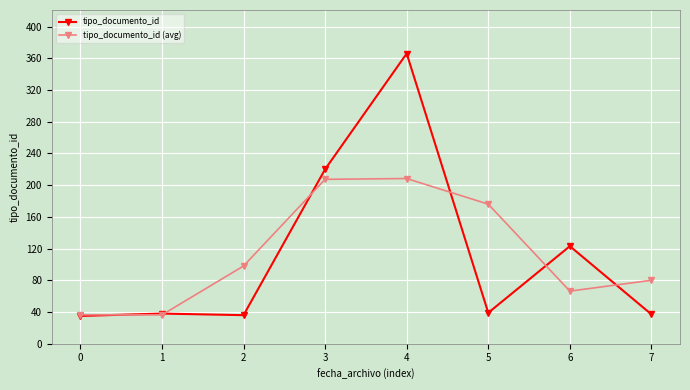

Rank the series by their maximum value, from highest to lowest.

tipo_documento_id, tipo_documento_id (avg)